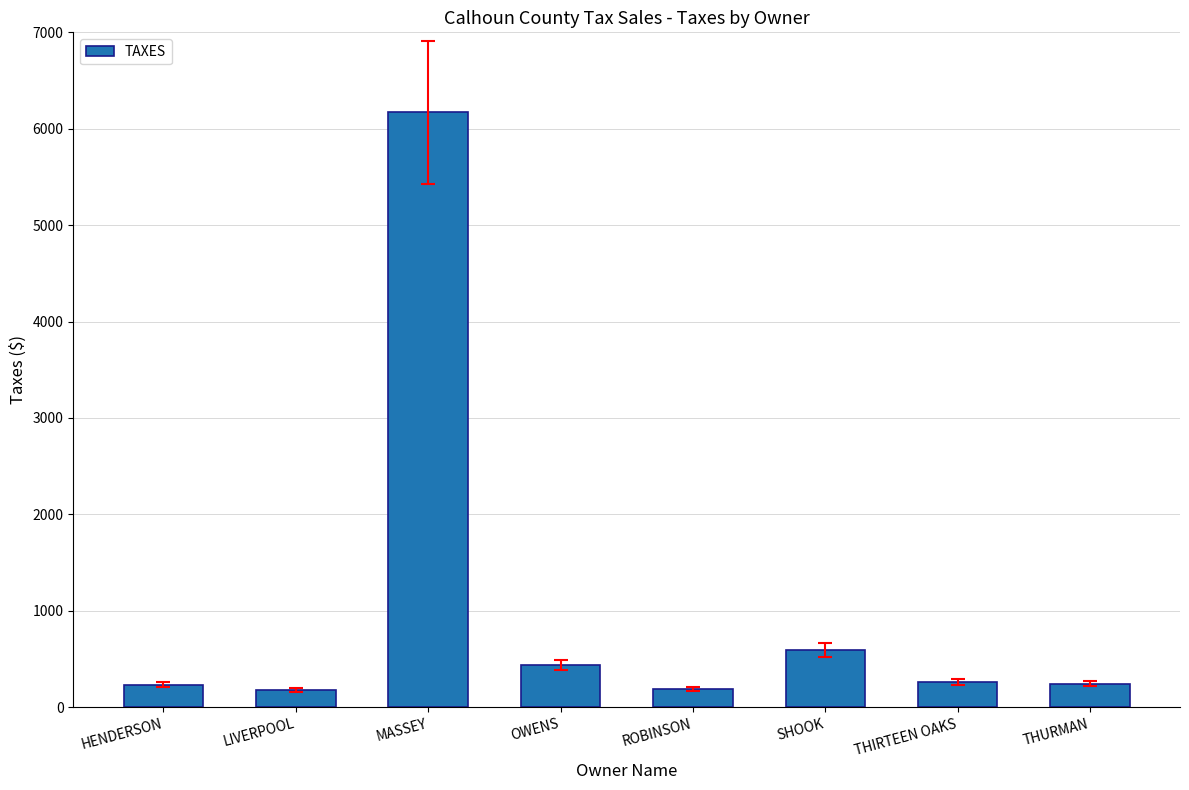

Which category has the highest value across all series?

MASSEY